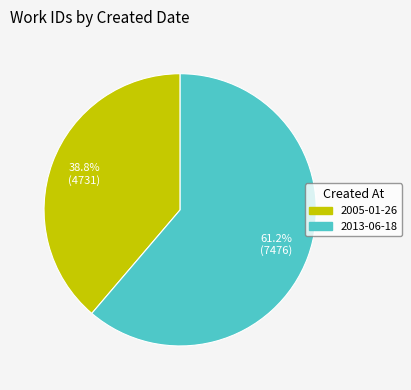

Approximately how many times larger is the value at 2013-06-18 compared to 2005-01-26?

1.6